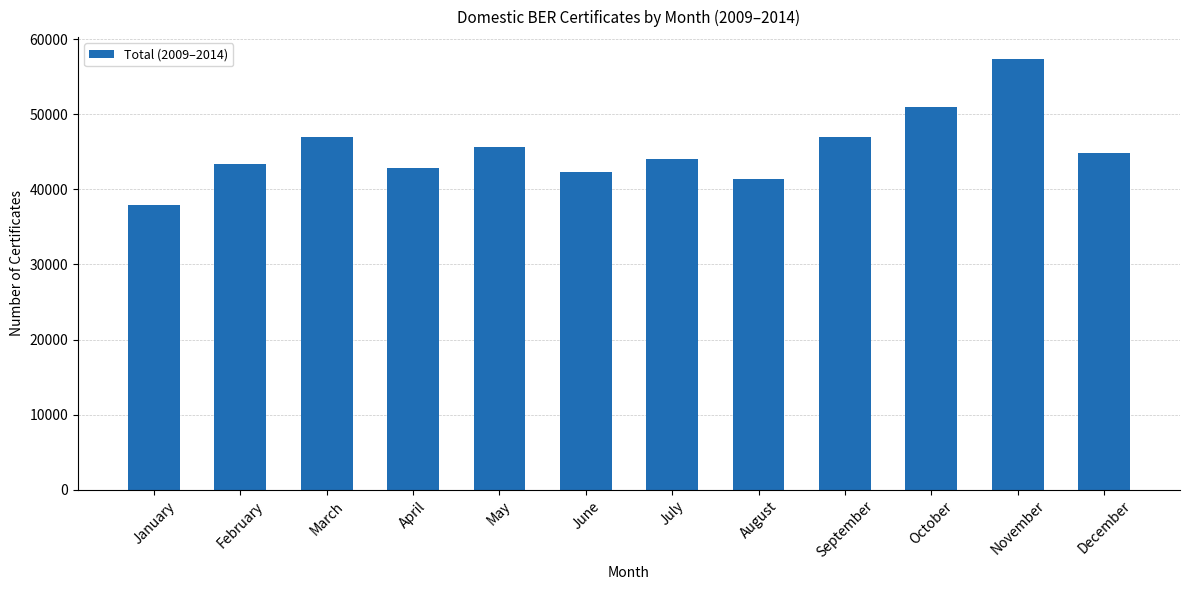

What is the minimum value shown in the chart?

37921